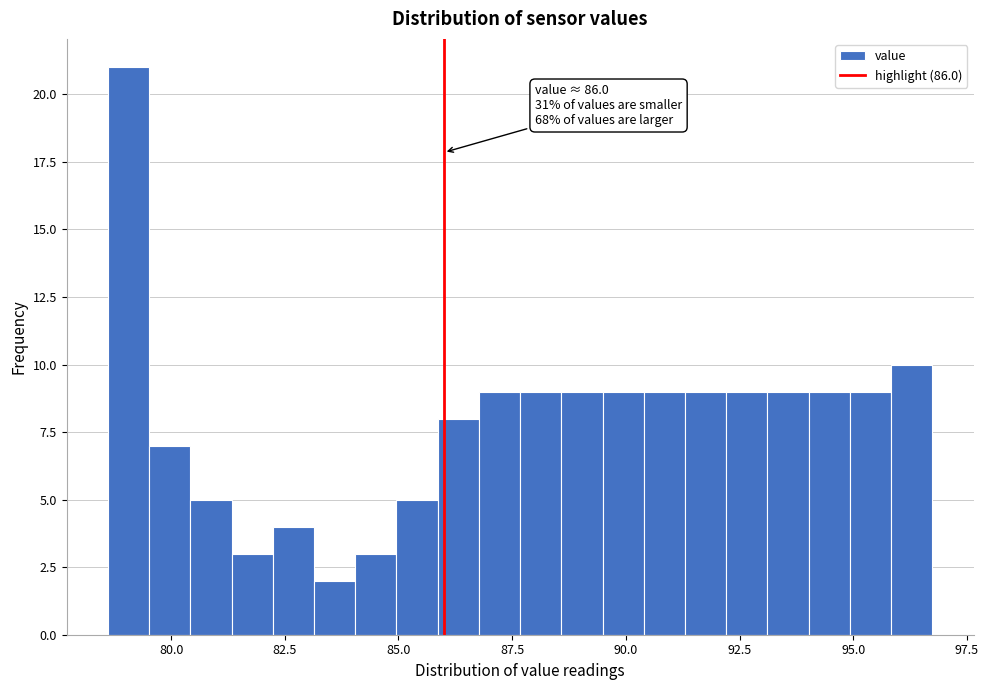

Read against the x-axis, roughly where is the centre of the tallest bar?

79.0